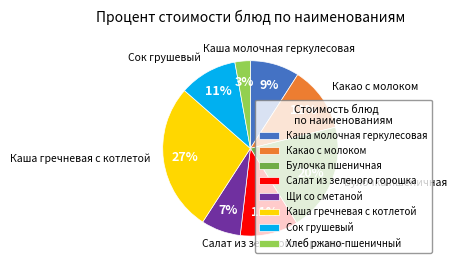

To the nearest percent, what percentage of the pie is Хлеб ржано-пшеничный?

3%